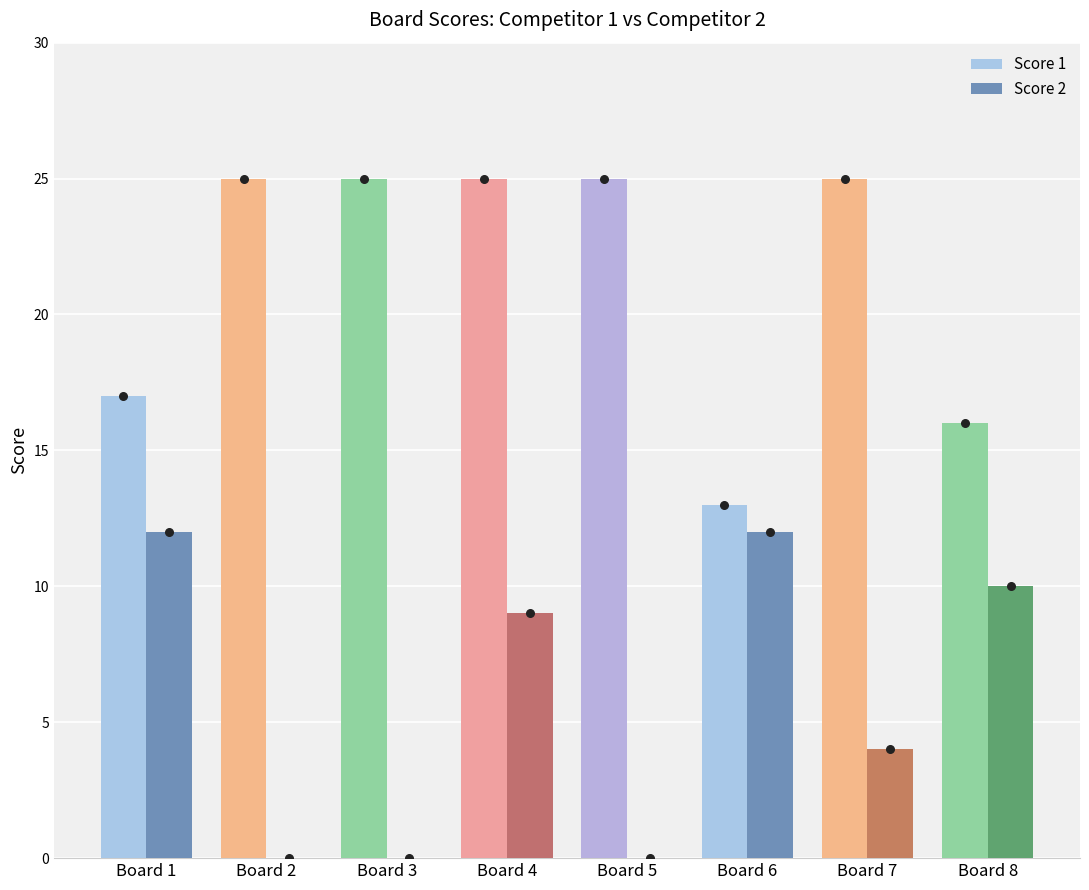

What are all the series names shown in the legend?

Score 1, Score 2